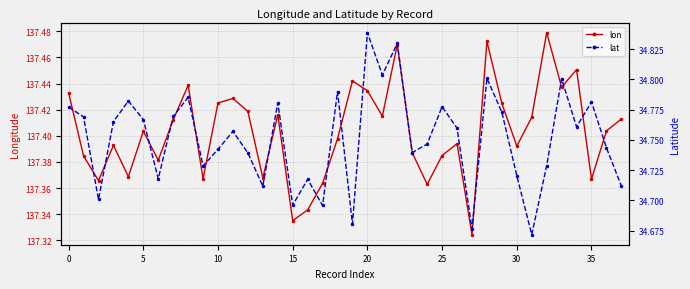

What is the spread (max minus min) of values at 11?

102.7